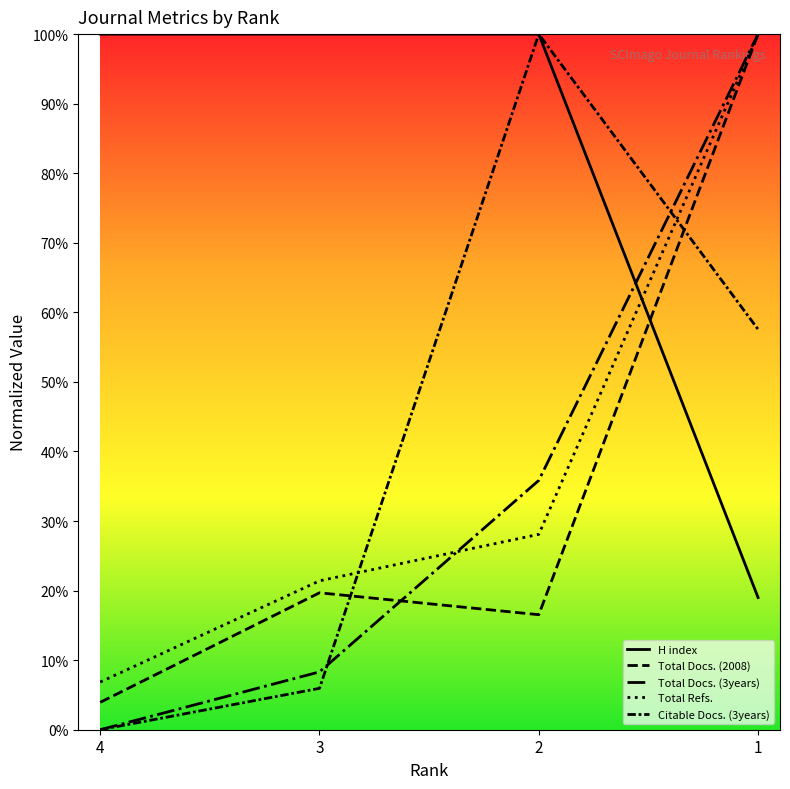

True or false: H index and Total Docs. (3years) cross at least once.

True